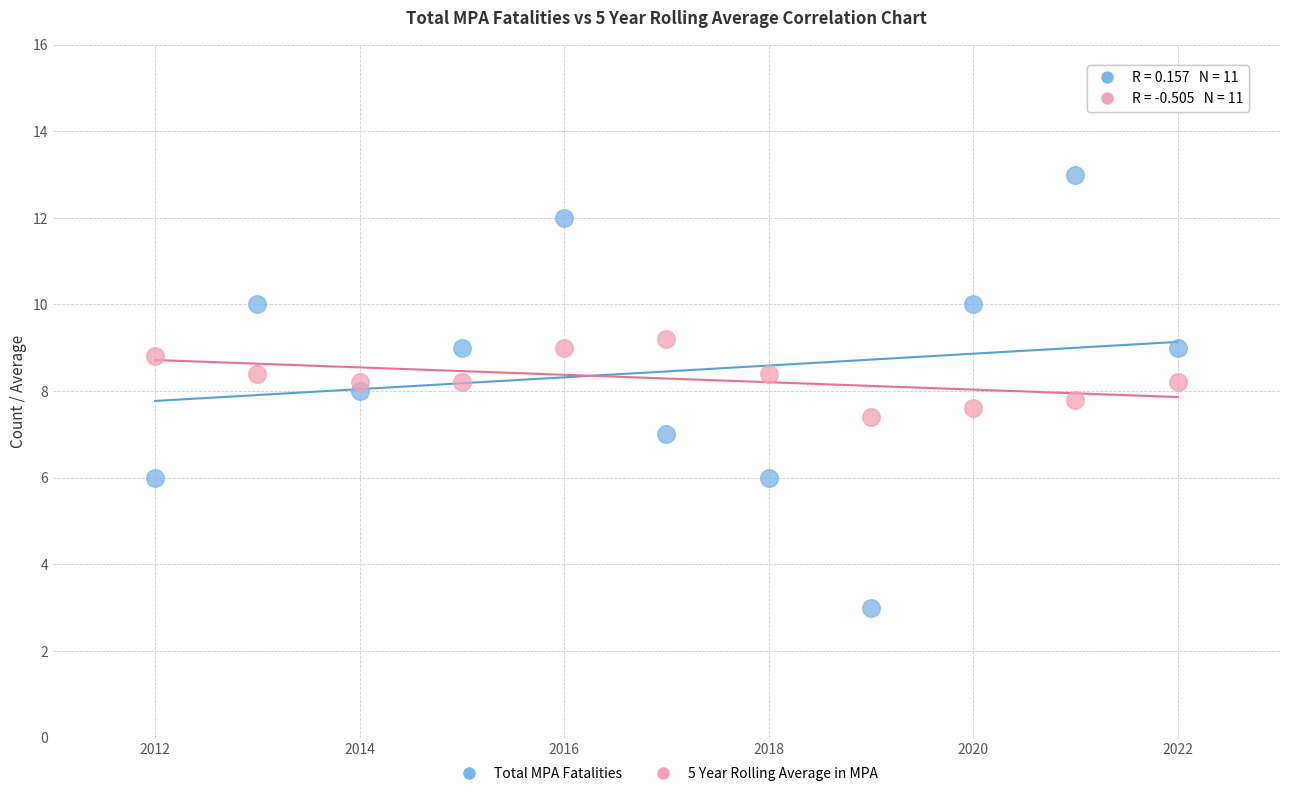

Across all data points, what is the range of Y values (max minus min)?

10.0